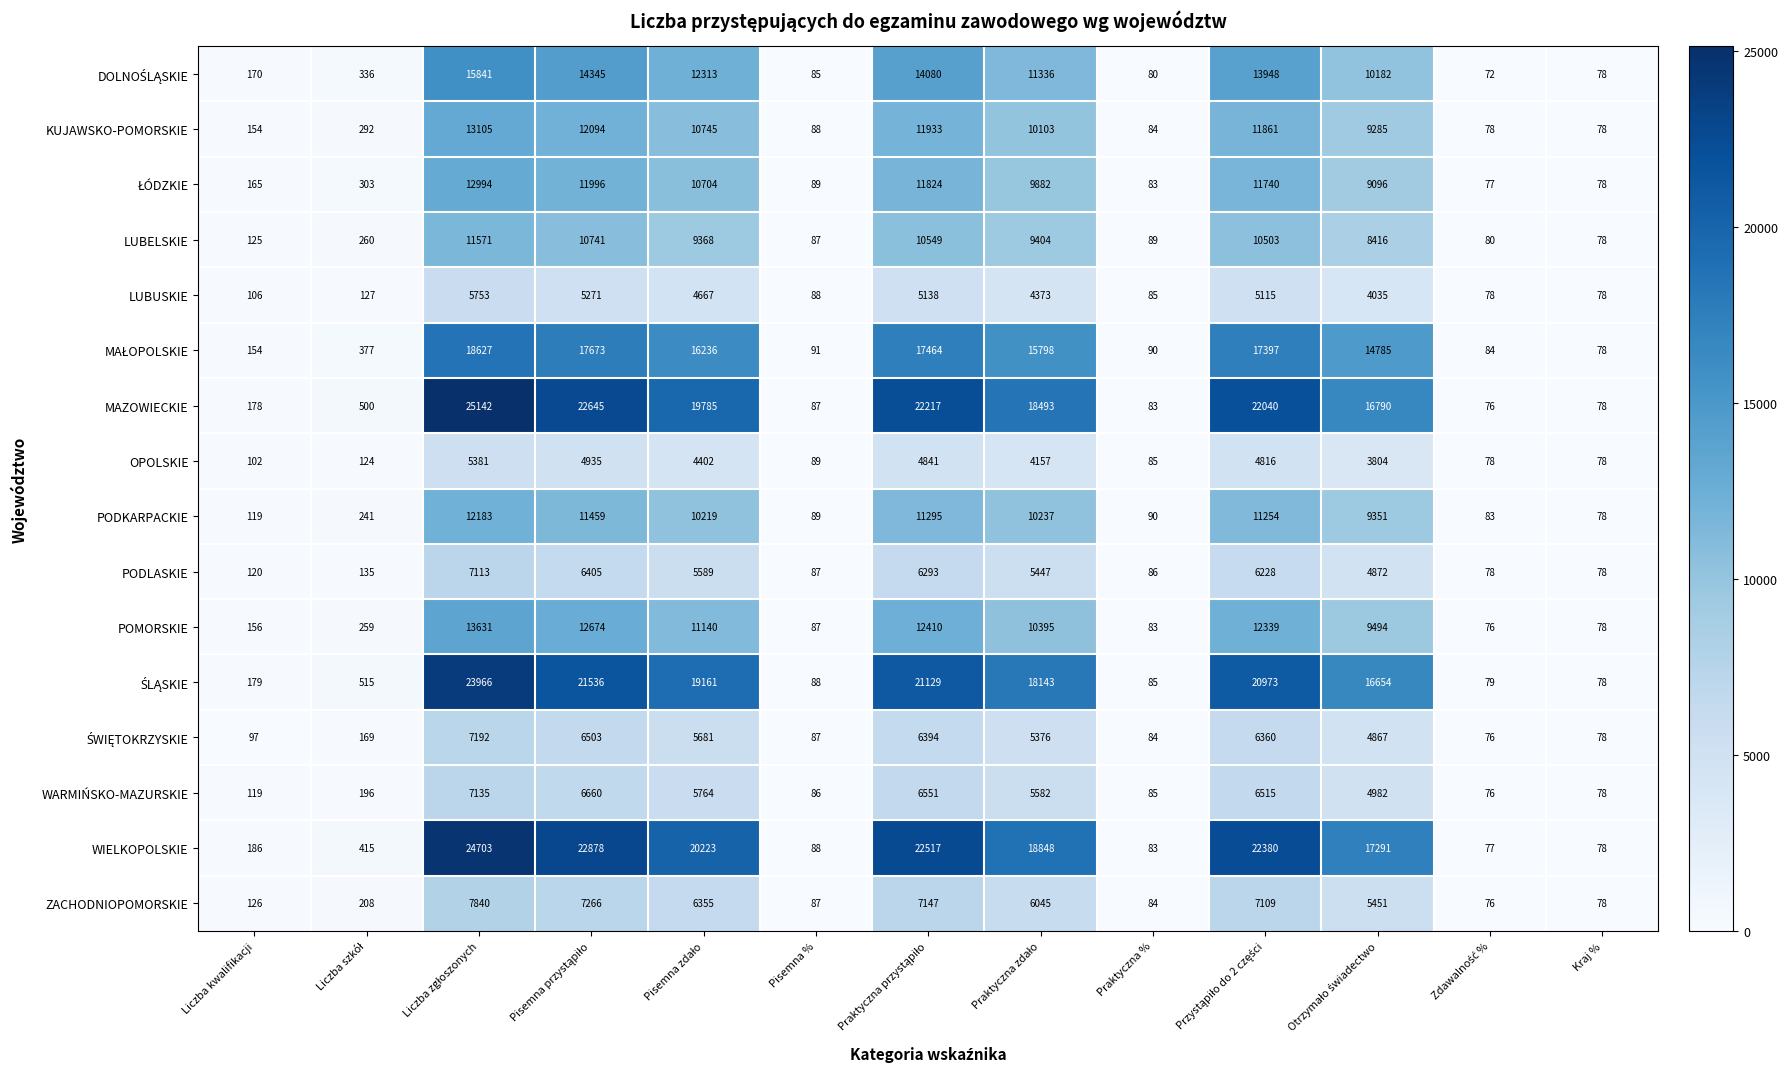

Which series has the largest total across all categories?

WIELKOPOLSKIE